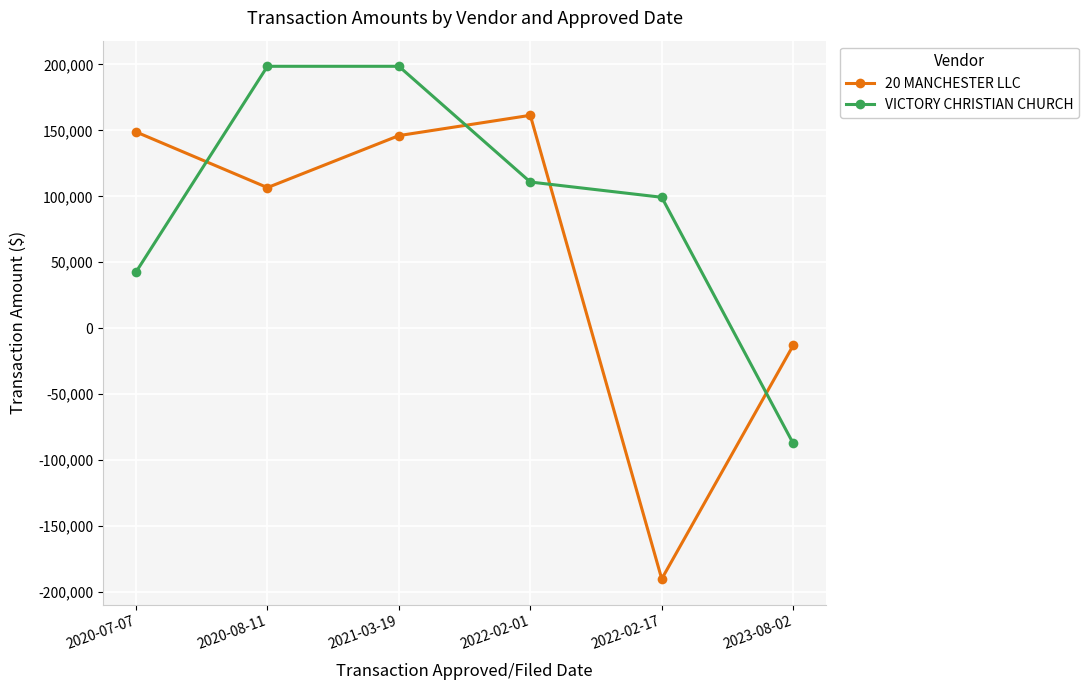

Reading right to left, extract all data points from this chart.

20 MANCHESTER LLC: 2023-08-02=-13043.0	2022-02-17=-190000.0	2022-02-01=161394.0	2021-03-19=146008.5	2020-08-11=106596.0	2020-07-07=148806.0
VICTORY CHRISTIAN CHURCH: 2023-08-02=-87240.2	2022-02-17=99271.3	2022-02-01=110836.9	2021-03-19=198542.5	2020-08-11=198542.5	2020-07-07=42584.2